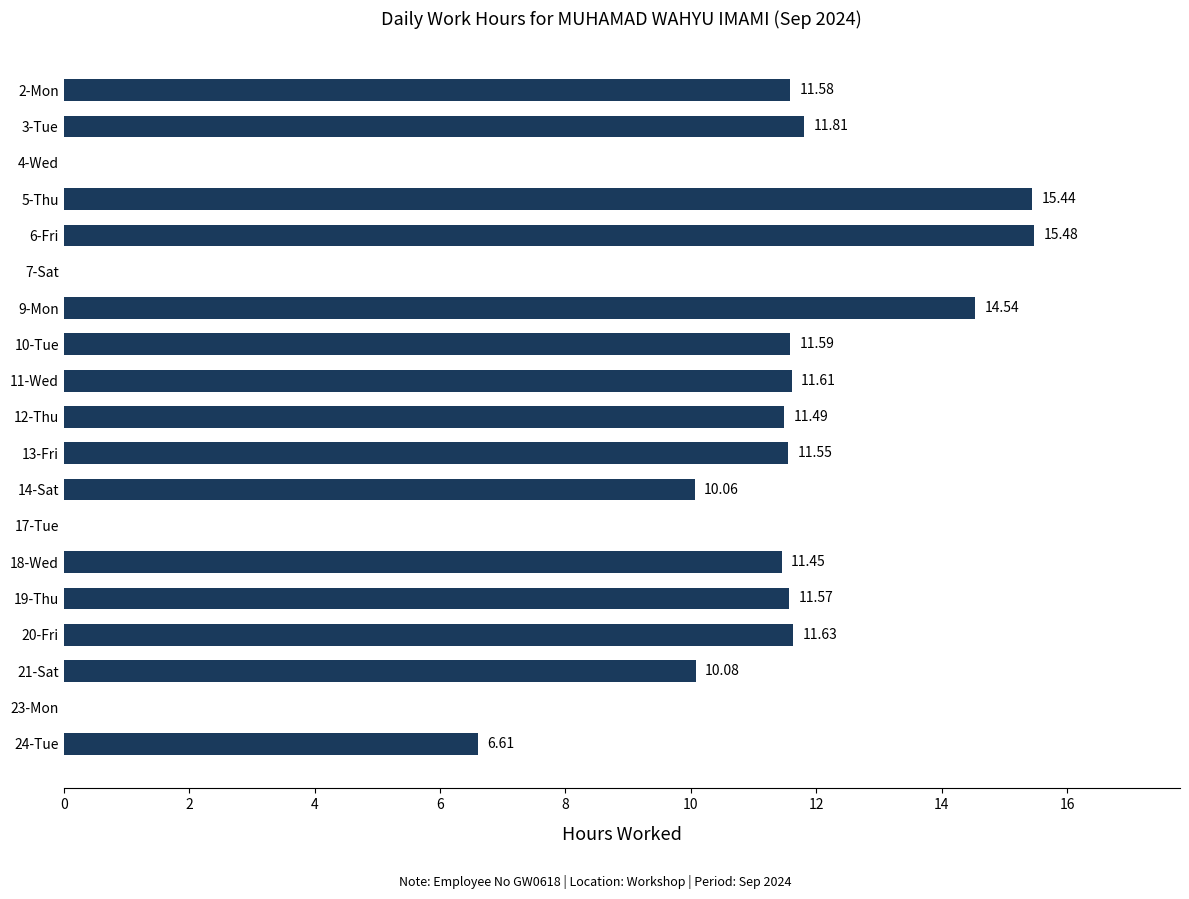

Which has a higher value, 9-Mon or 23-Mon?

9-Mon